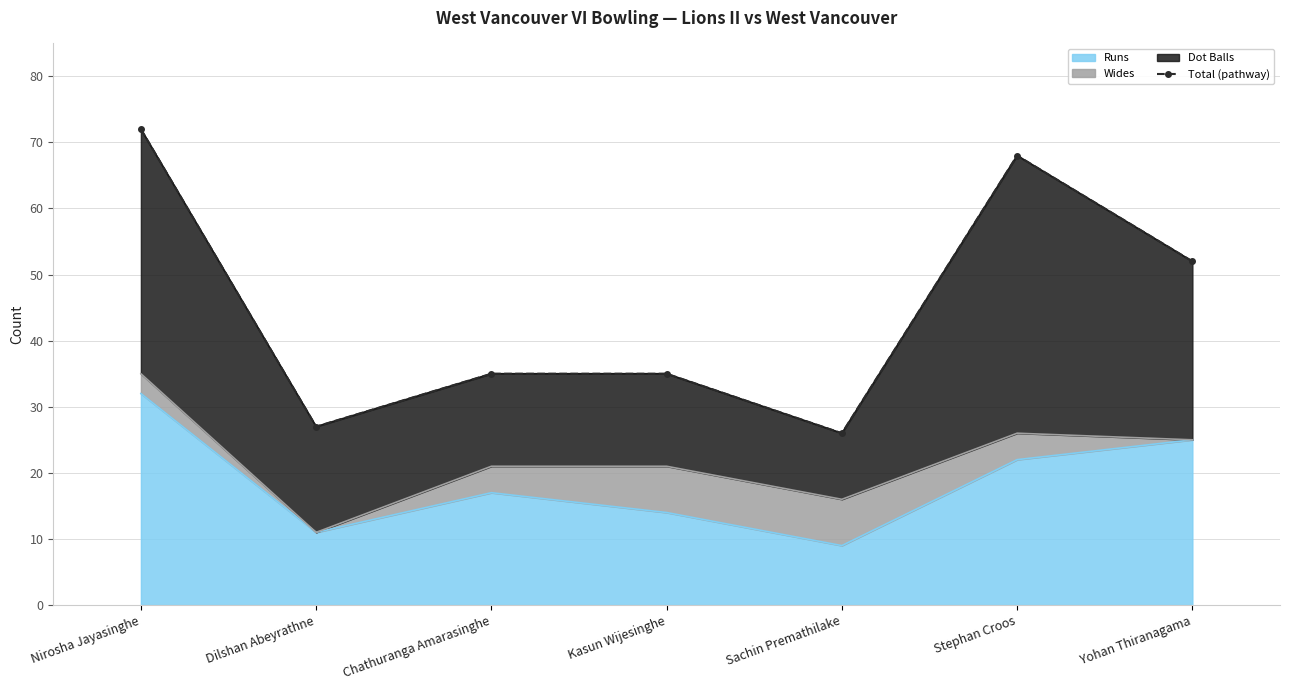

What is the change in value from Dilshan Abeyrathne to Yohan Thiranagama?

+25